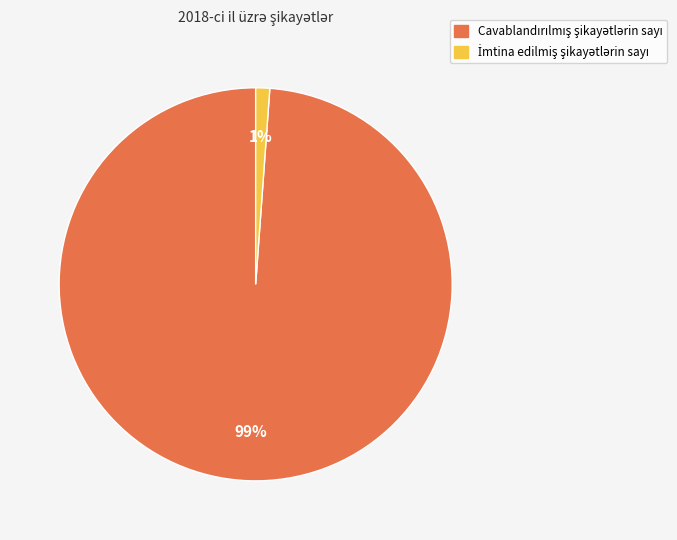

To the nearest percent, what is the difference between the largest and smallest slice percentages?

98%